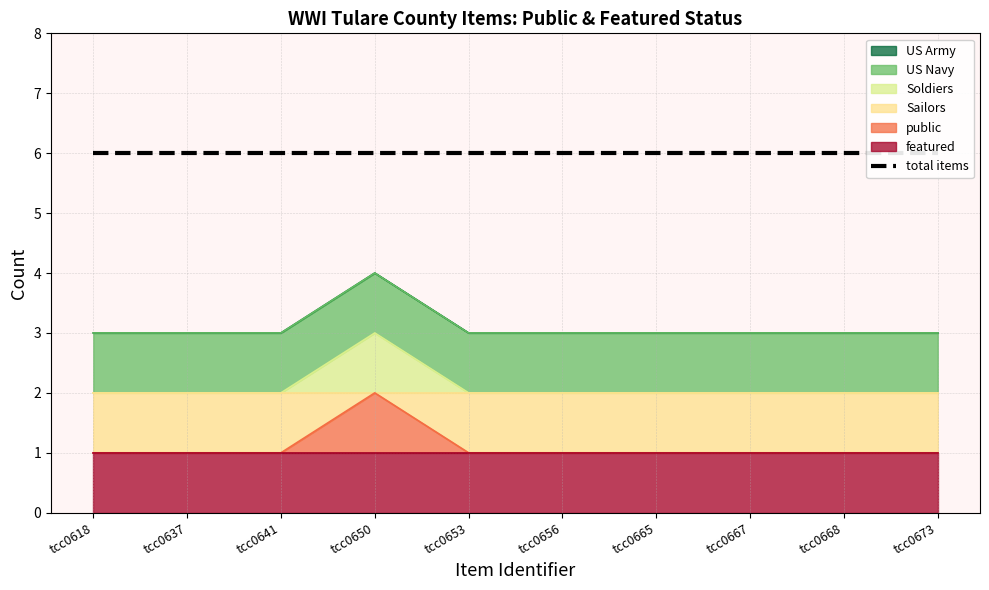

What is the spread (max minus min) of values at tcc0637?

1